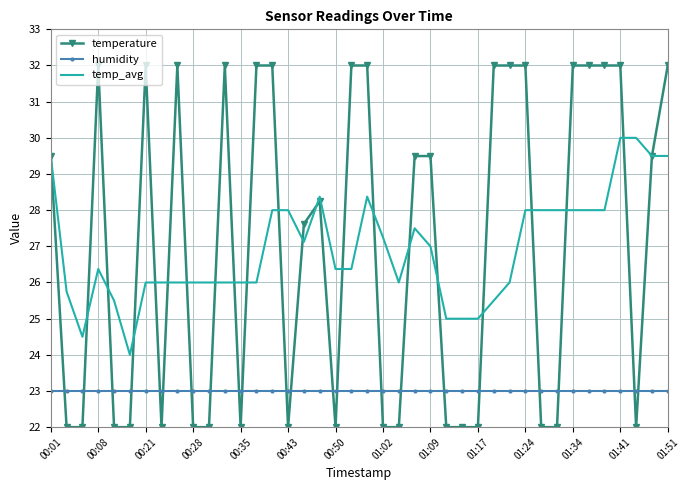

Which series has the largest range (max minus min)?

temperature